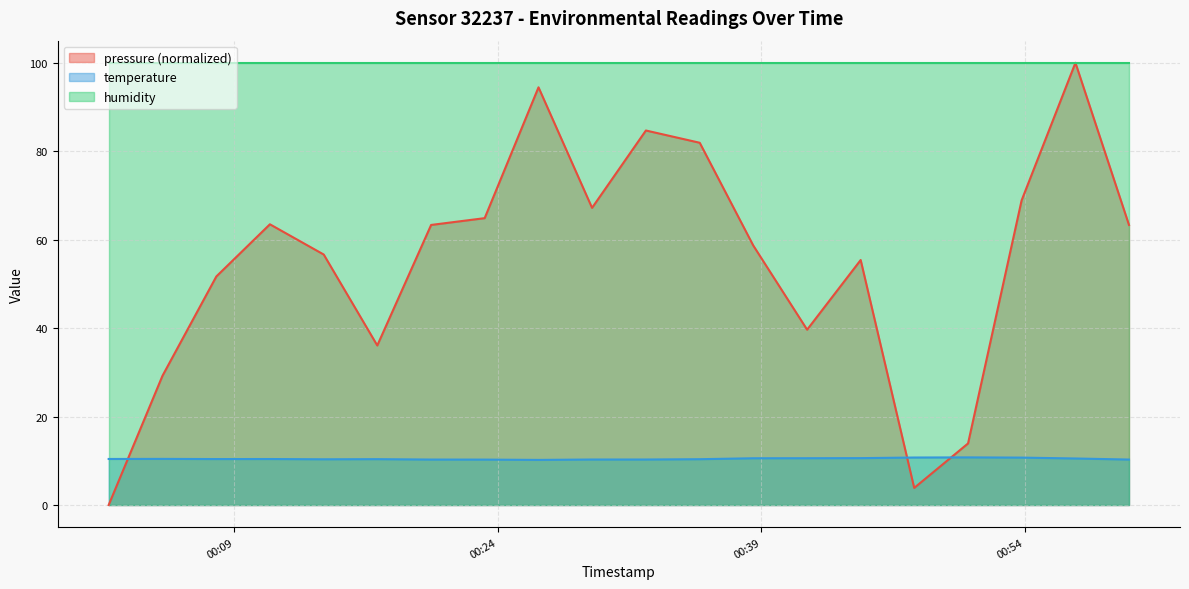

List the series in order of their overall mean, lowest first.

temperature, pressure (normalized), humidity